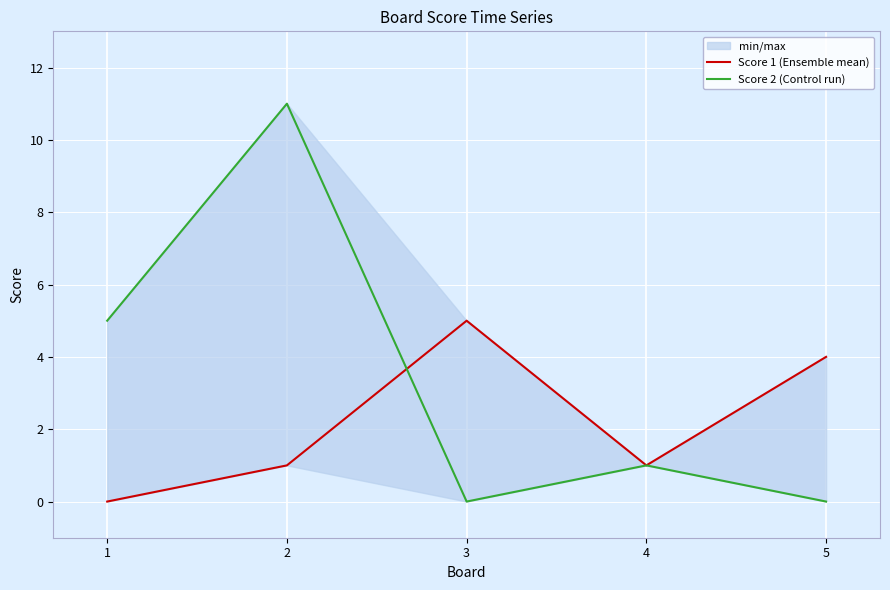

Where does the Score 1 (Ensemble mean) series first go above 1?

3